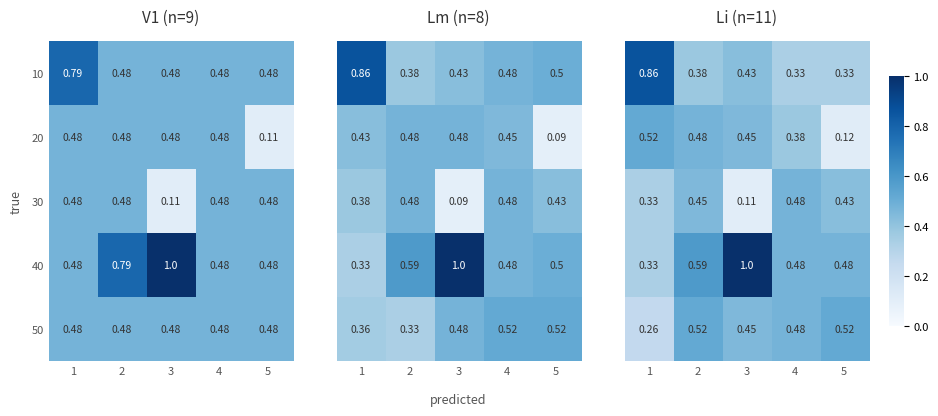

At how many categories does at least one series exceed 0?

5